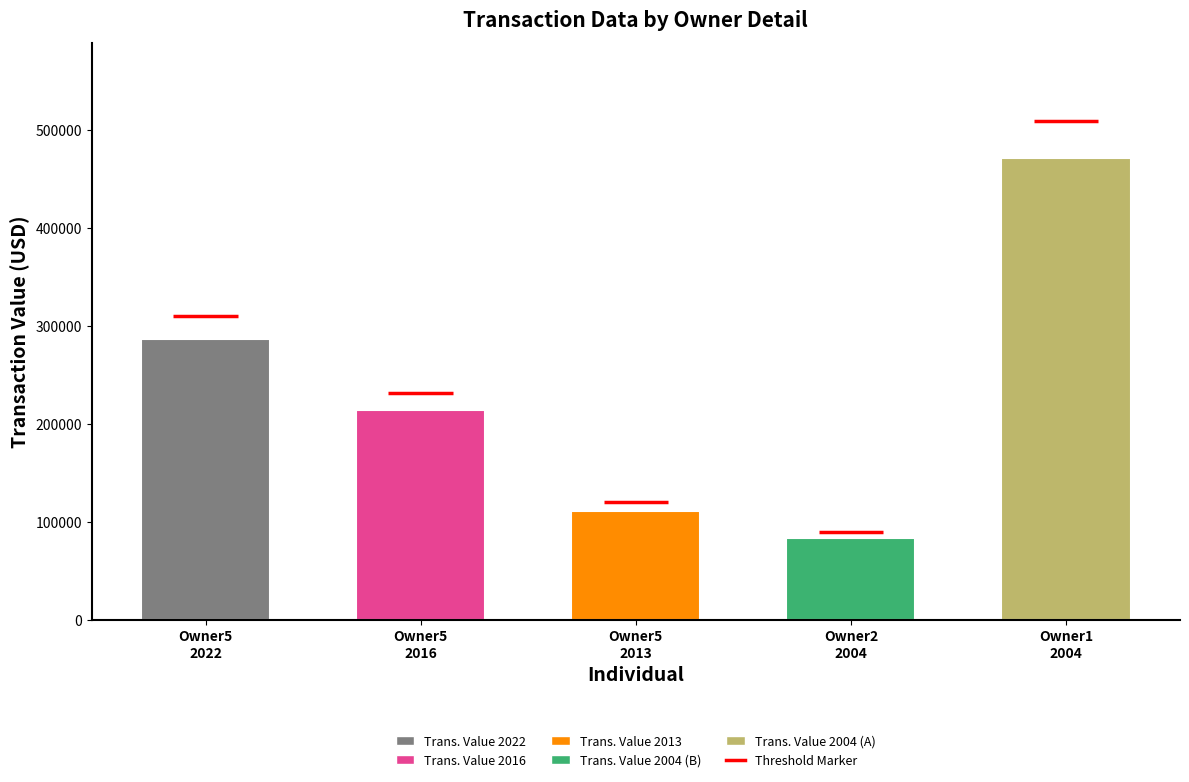

What is the minimum value shown in the chart?

82938